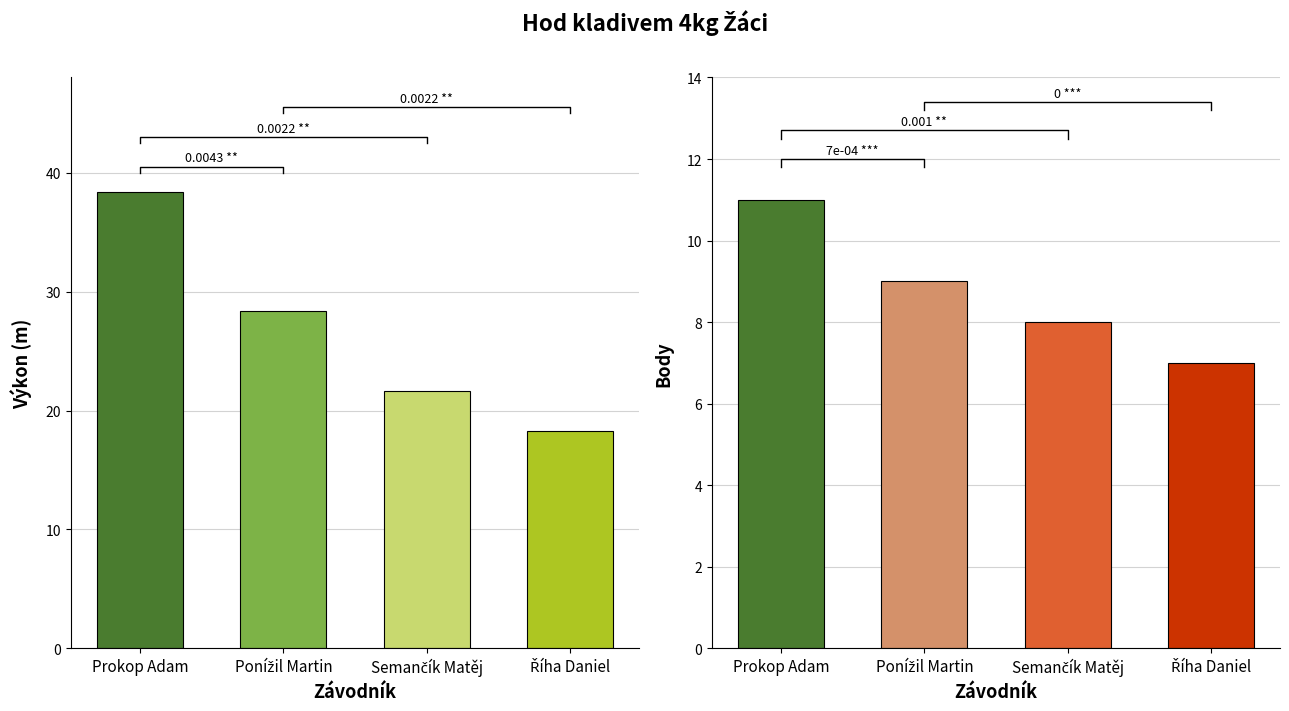

Rank the categories by Body value from highest to lowest.

Prokop Adam, Ponížil Martin, Semančík Matěj, Říha Daniel